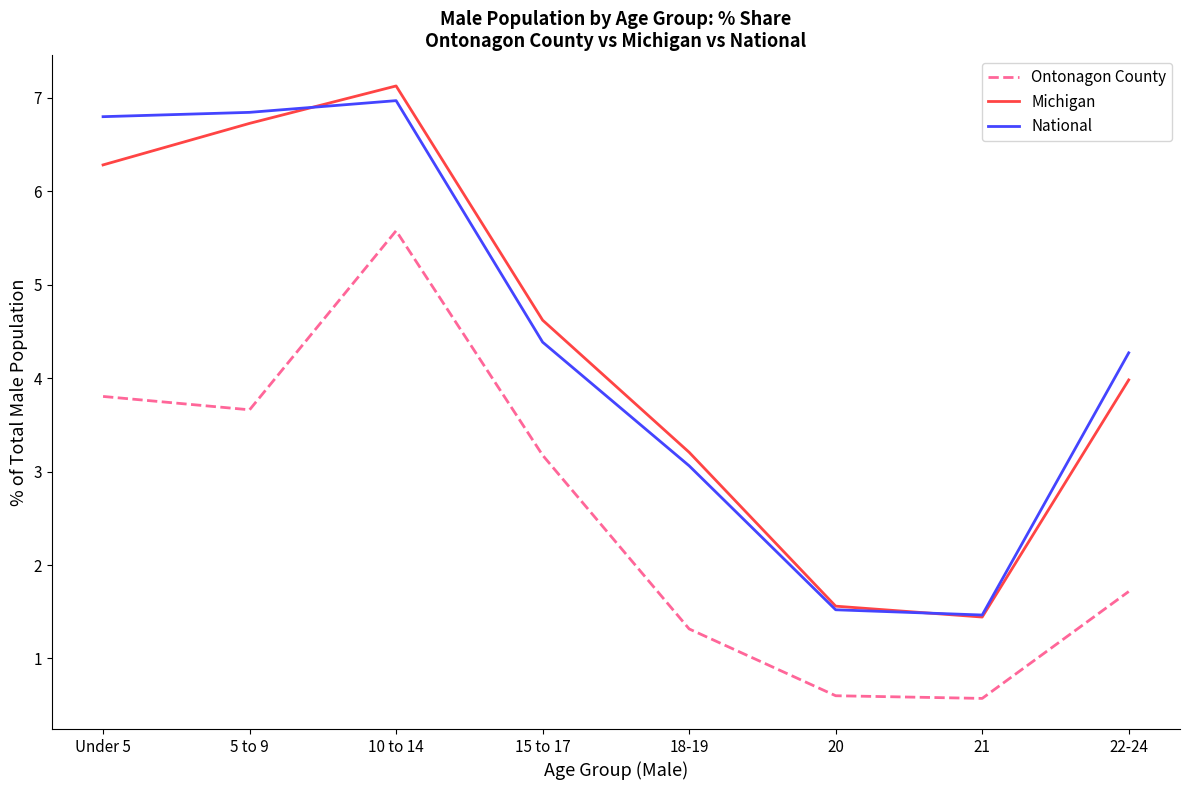

Between 5 to 9 and 20, which series saw the biggest shift?

National